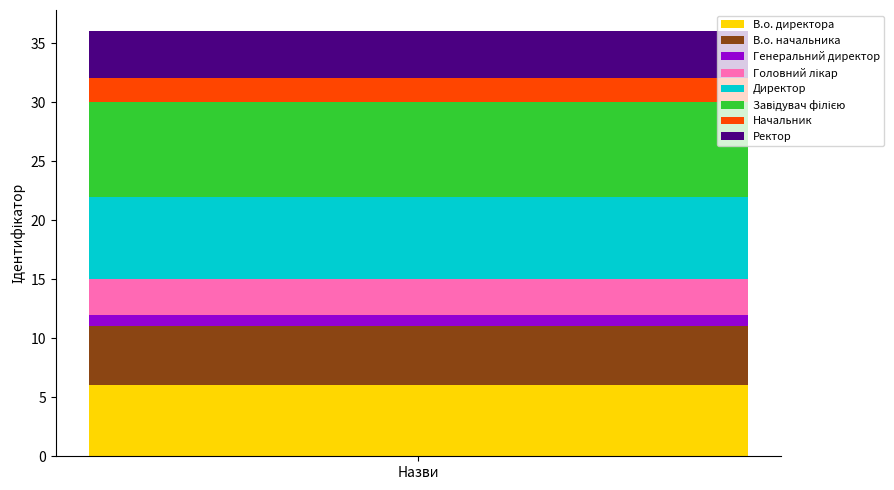

What is the highest value of the В.о. директора series?

6